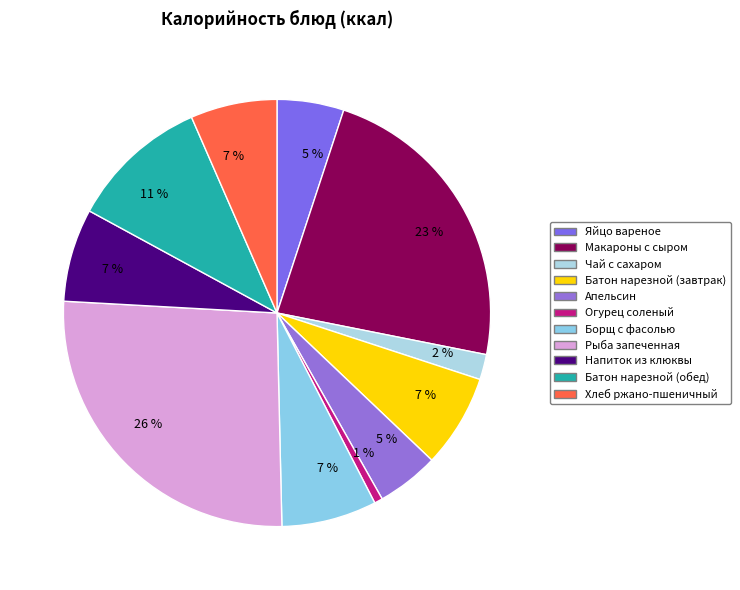

Count the number of slices in the pie.

11